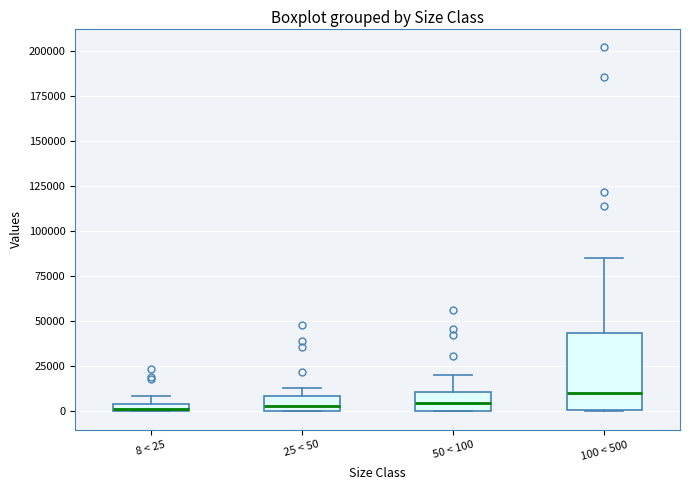

Which box is the tallest, from its lower edge to its upper edge?

100 < 500